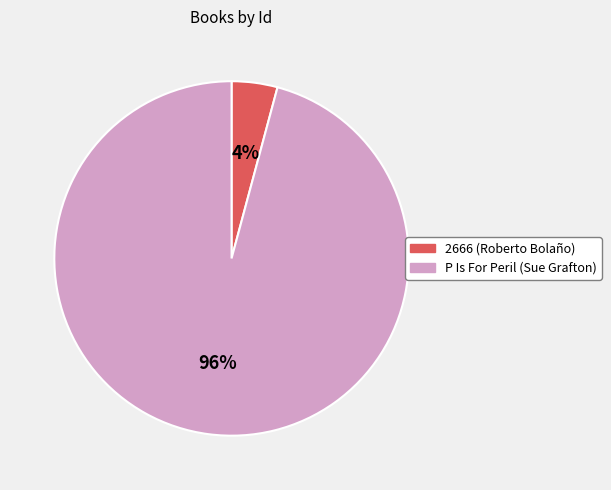

Which has a higher value, P Is For Peril (Sue Grafton) or 2666 (Roberto Bolaño)?

P Is For Peril (Sue Grafton)